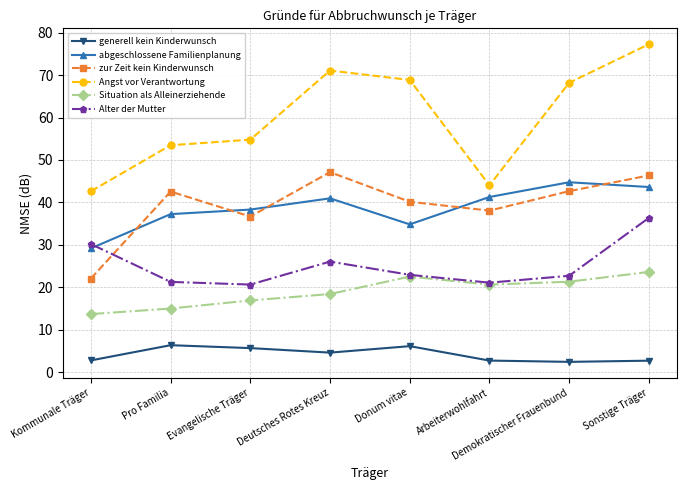

True or false: zur Zeit kein Kinderwunsch and abgeschlossene Familienplanung cross at least once.

True